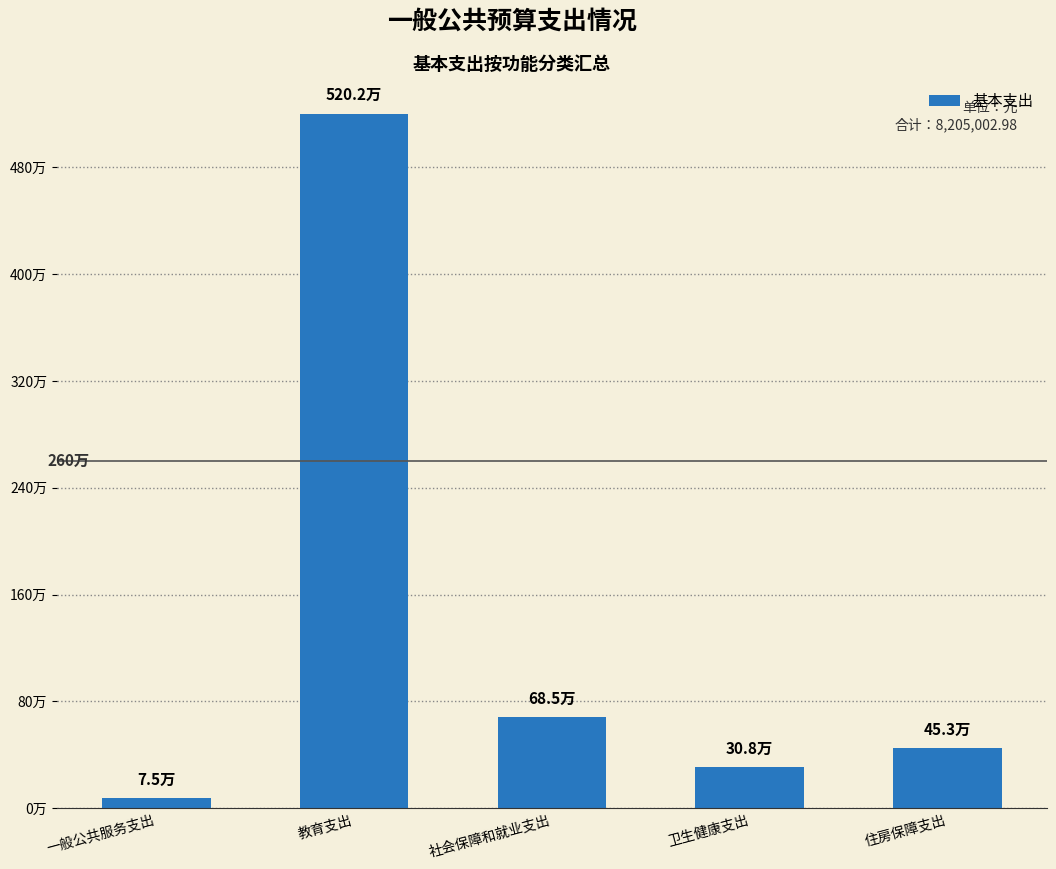

Between 教育支出 and 卫生健康支出, which is larger?

教育支出